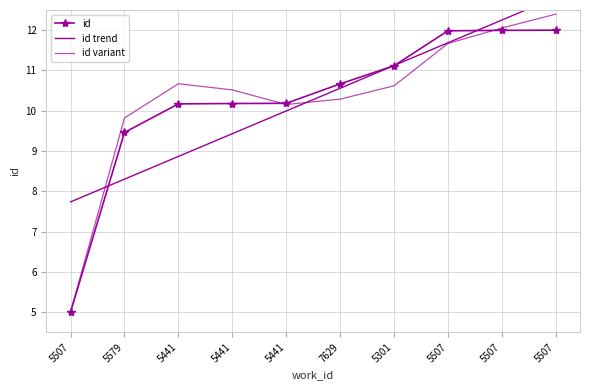

Is the value of id at 5441 greater than the value of id trend at 7629?

No